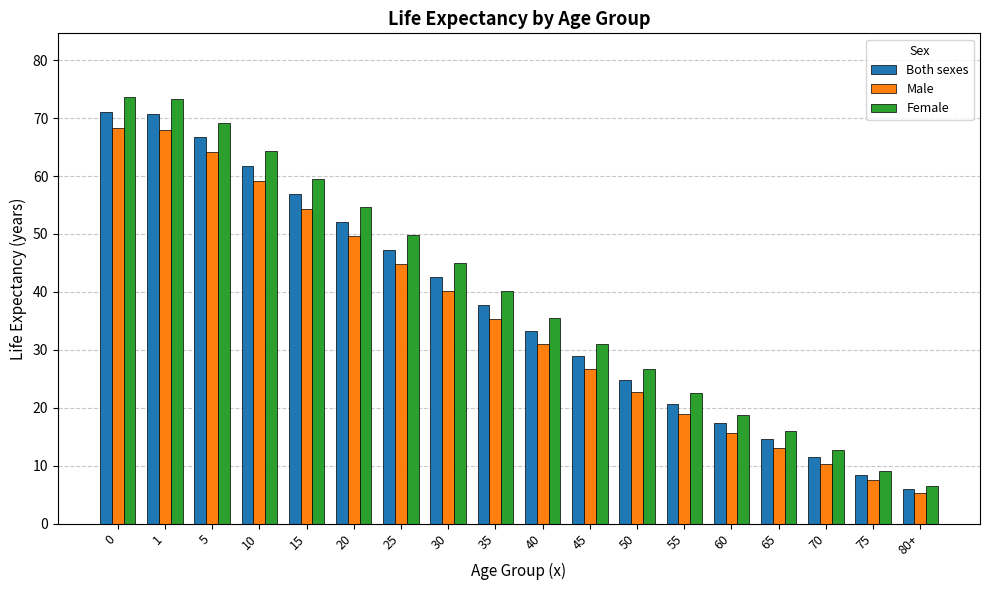

What is the difference between the second highest and minimum values in the Female series?

66.9